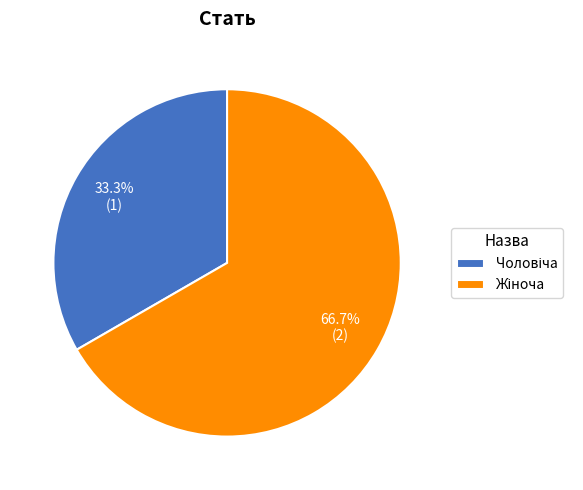

Does any single category account for the majority?

Yes